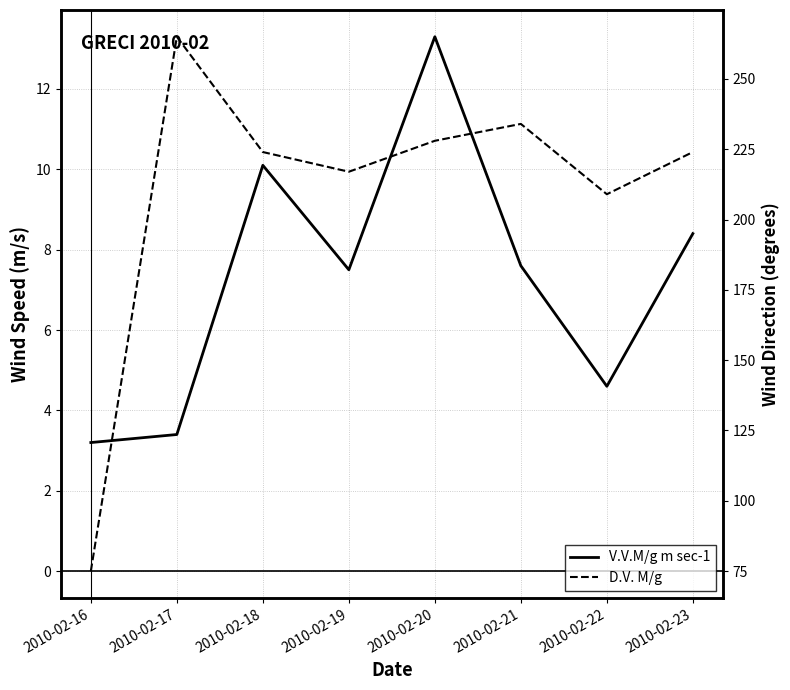

Which series has the widest spread of values?

D.V. M/g